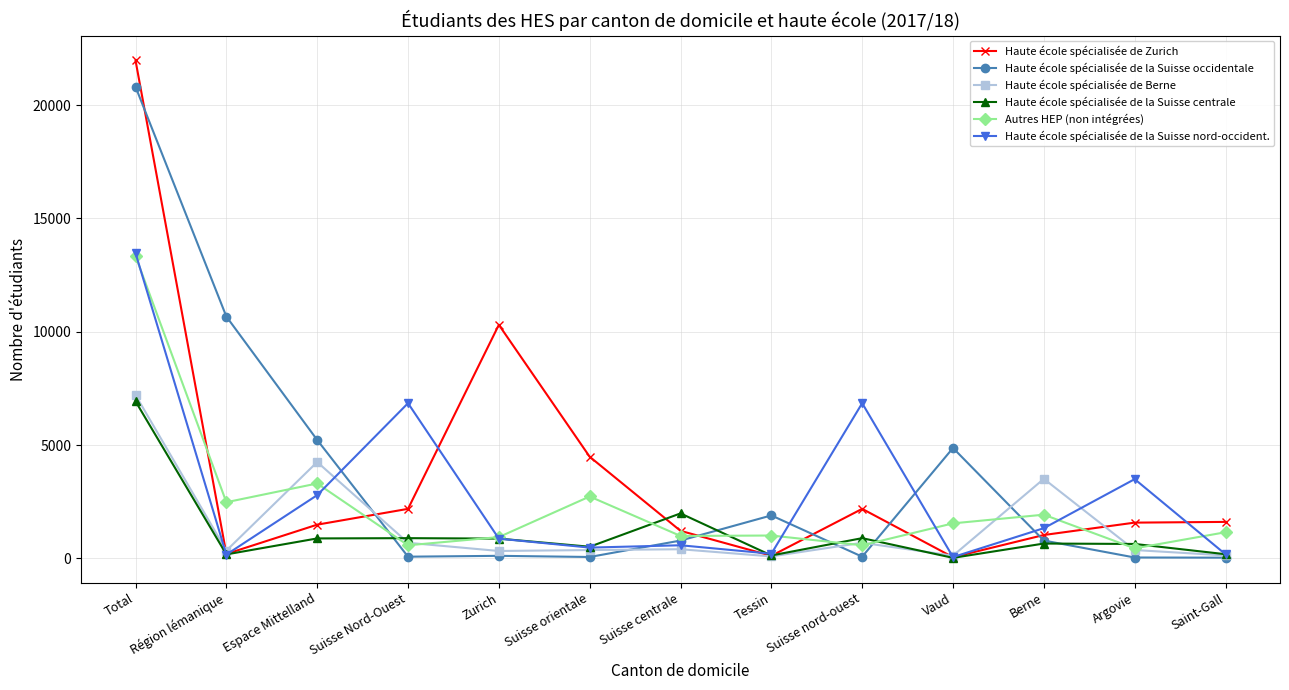

Is it true that Haute école spécialisée de Zurich equals 33457 at Total?

False